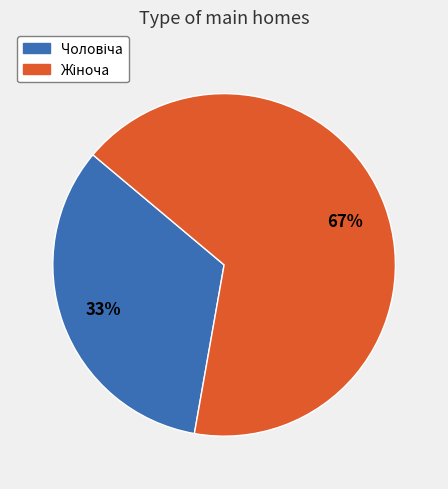

To the nearest percent, what is the average slice percentage?

50%